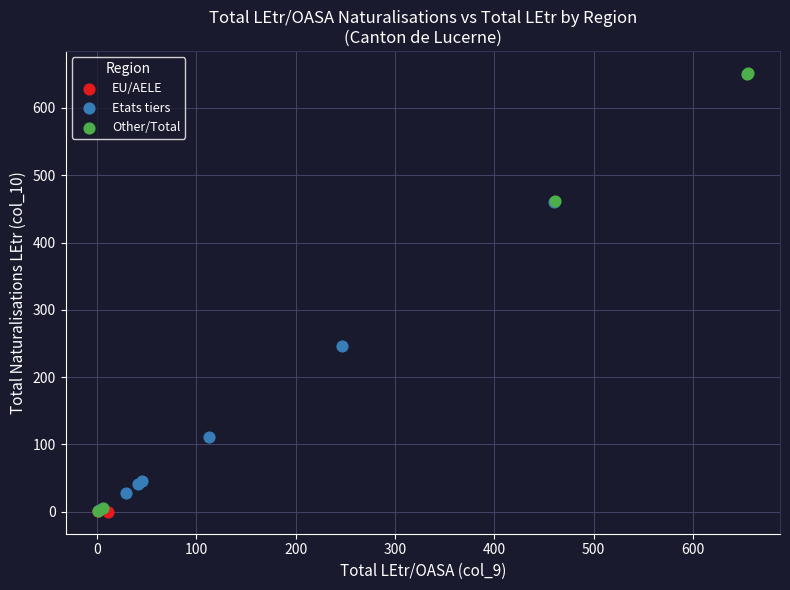

Which series has the widest spread of Y values?

Other/Total